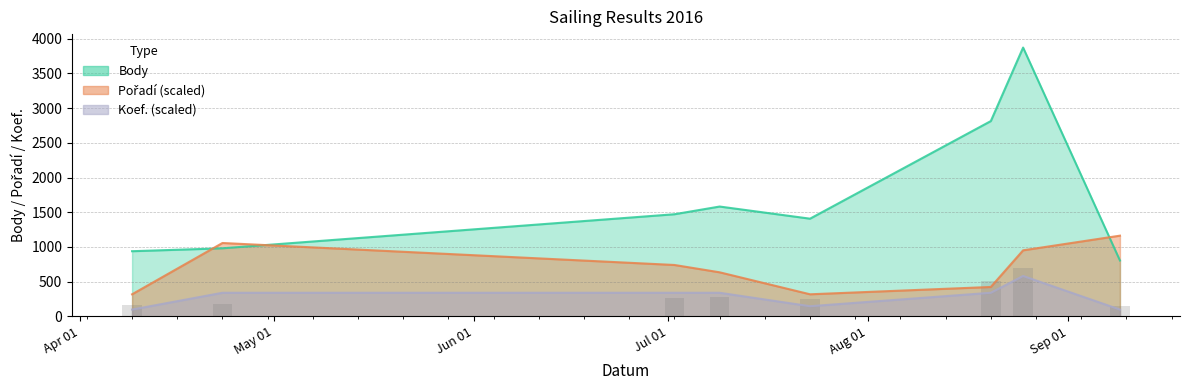

Reading left to right, transcribe all the data shown in this chart.

Body: 2016-04-09=938.0	2016-04-23=980.0	2016-07-02=1471.0	2016-07-09=1582.0	2016-07-23=1407.0	2016-08-20=2814.0	2016-08-25=3874.0	2016-09-09=804.0
Pořadí: 2016-04-09=317.0	2016-04-23=1056.5	2016-07-02=739.6	2016-07-09=633.9	2016-07-23=317.0	2016-08-20=422.6	2016-08-25=950.9	2016-09-09=1162.2
Koef.: 2016-04-09=96.8	2016-04-23=339.0	2016-07-02=339.0	2016-07-09=339.0	2016-07-23=145.3	2016-08-20=339.0	2016-08-25=581.1	2016-09-09=96.8